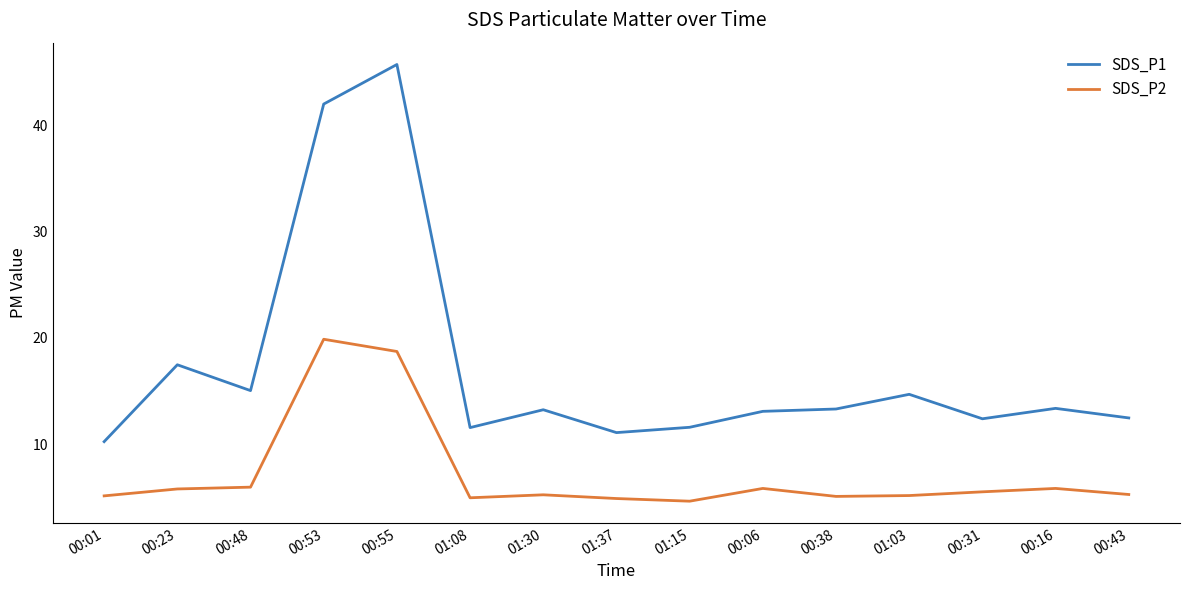

Is it true that SDS_P2 equals 5.2 at 01:03?

True